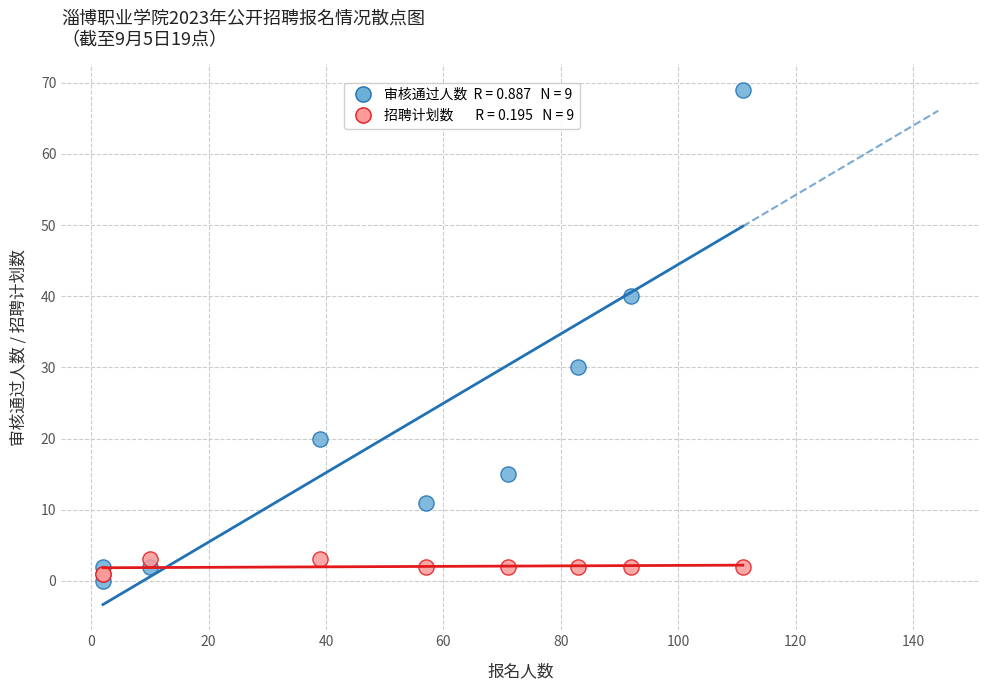

Across all series, what Y value is closest to 34?

30